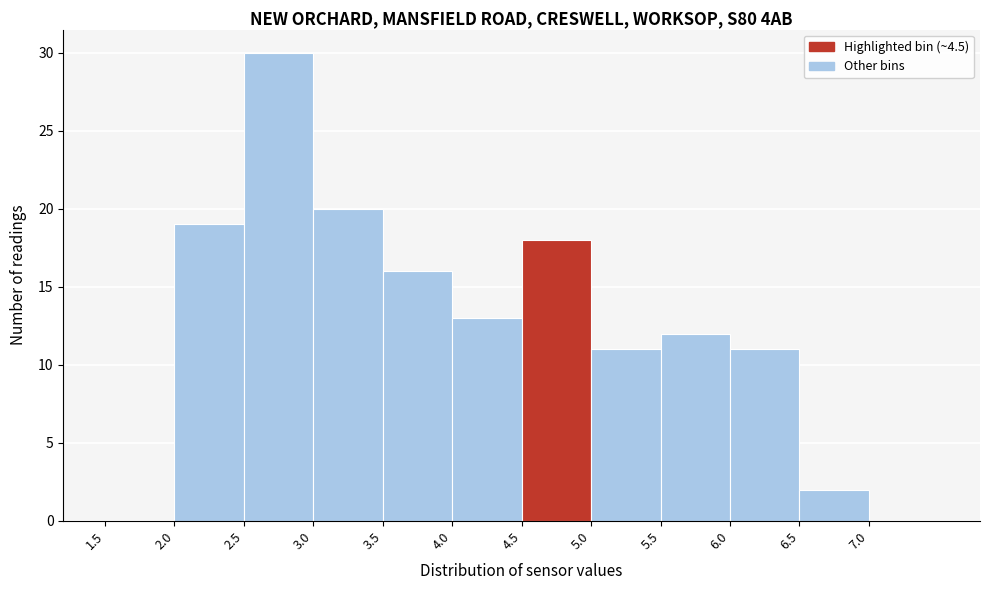

Reading left to right, transcribe this chart: for each bar, give the range it covers on the x-axis and its height. The values are not printed on the chart, so give them approximately, as read against the axis.

1.5 to 2.0: 0
2.0 to 2.5: 19
2.5 to 3.0: 30
3.0 to 3.5: 20
3.5 to 4.0: 16
4.0 to 4.5: 13
4.5 to 5.0: 18
5.0 to 5.5: 11
5.5 to 6.0: 12
6.0 to 6.5: 11
6.5 to 7.0: 2
7.0 to 7.5: 0